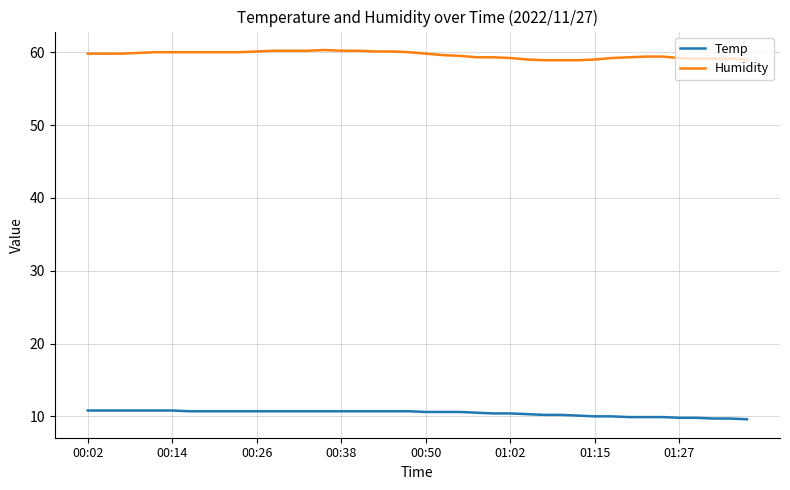

What is the difference between the maximum and minimum values in the Humidity series?

1.4